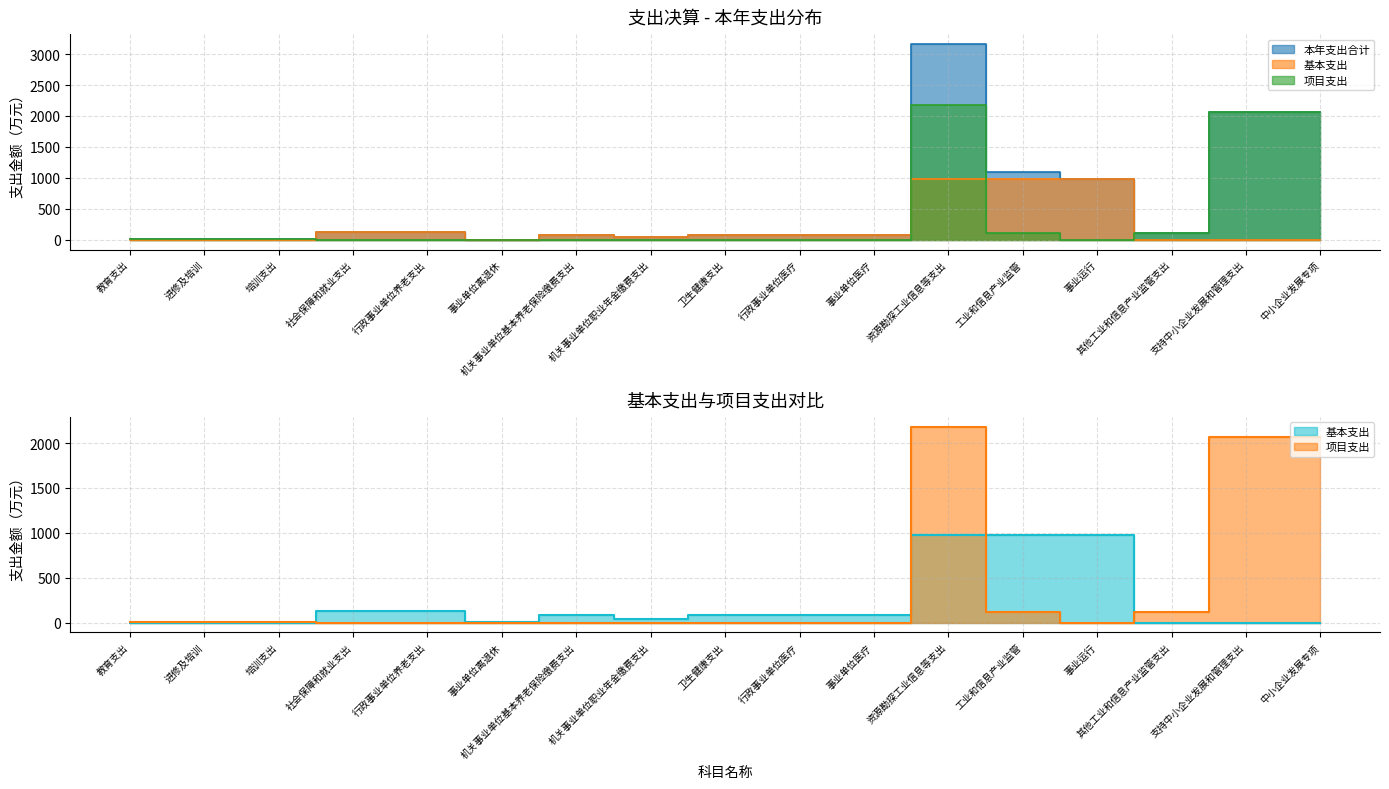

Reading right to left, transcribe all the data shown in this chart.

本年支出合计: 2068.9	2068.9	115.1	980.4	1095.5	3164.4	80.6	80.6	80.6	40.8	81.5	1.2	123.5	123.5	8.1	8.1	8.1
基本支出: 0.0	0.0	0.0	980.4	980.4	980.4	80.6	80.6	80.6	40.8	81.5	1.2	123.5	123.5	0.0	0.0	0.0
项目支出: 2068.9	2068.9	115.1	0.0	115.1	2184.0	0.0	0.0	0.0	0.0	0.0	0.0	0.0	0.0	8.1	8.1	8.1